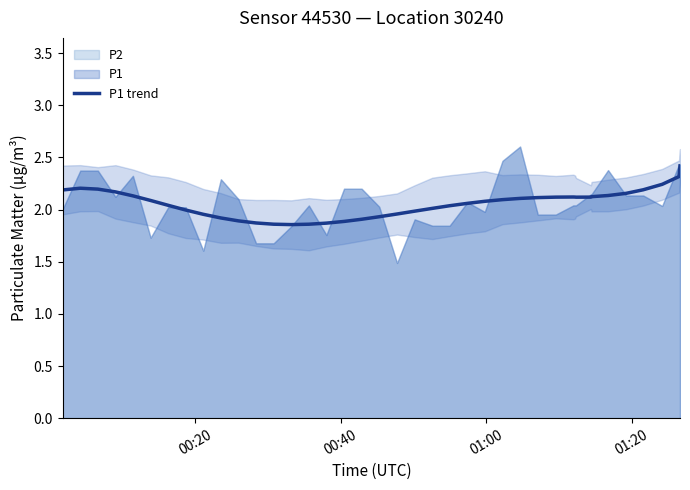

Does the chart display data point markers on the line(s)?

No